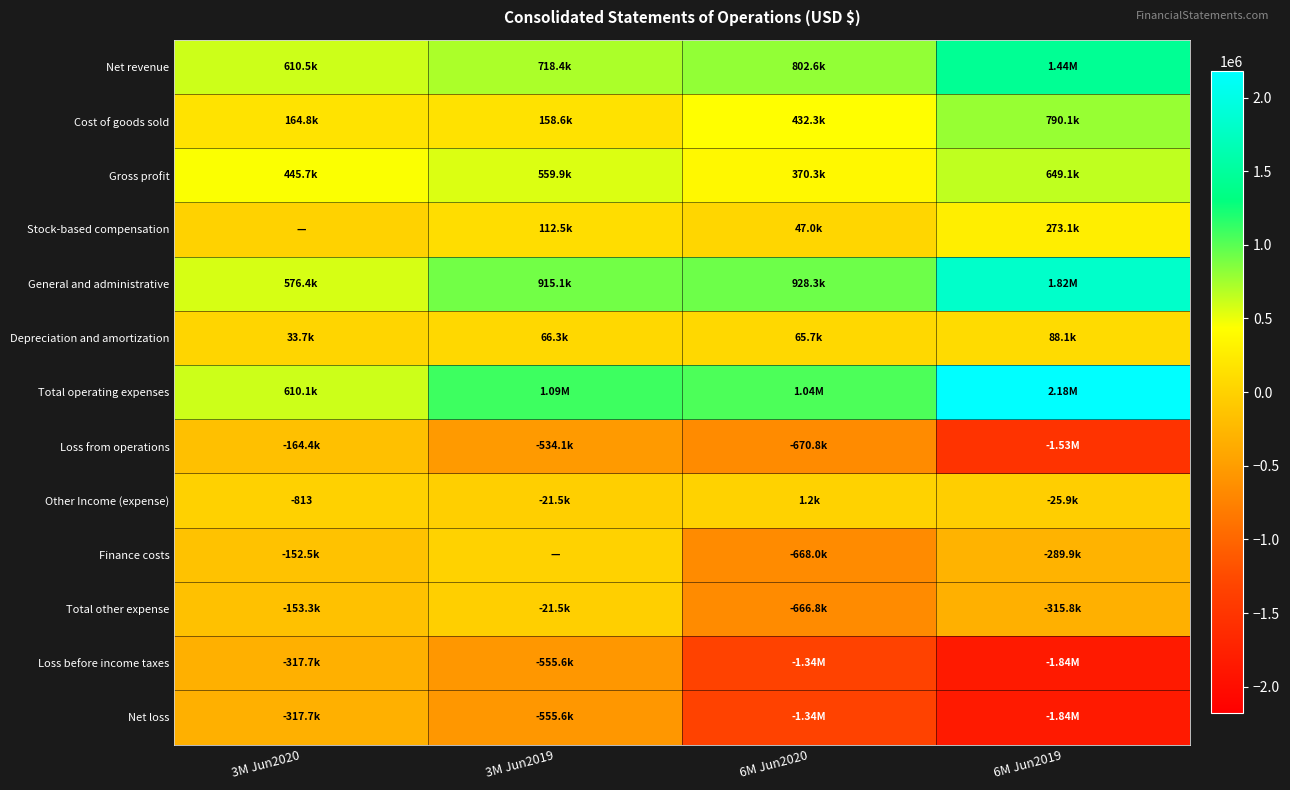

Is it true that Other Income (expense) equals -17835 at 6M Jun2019?

False